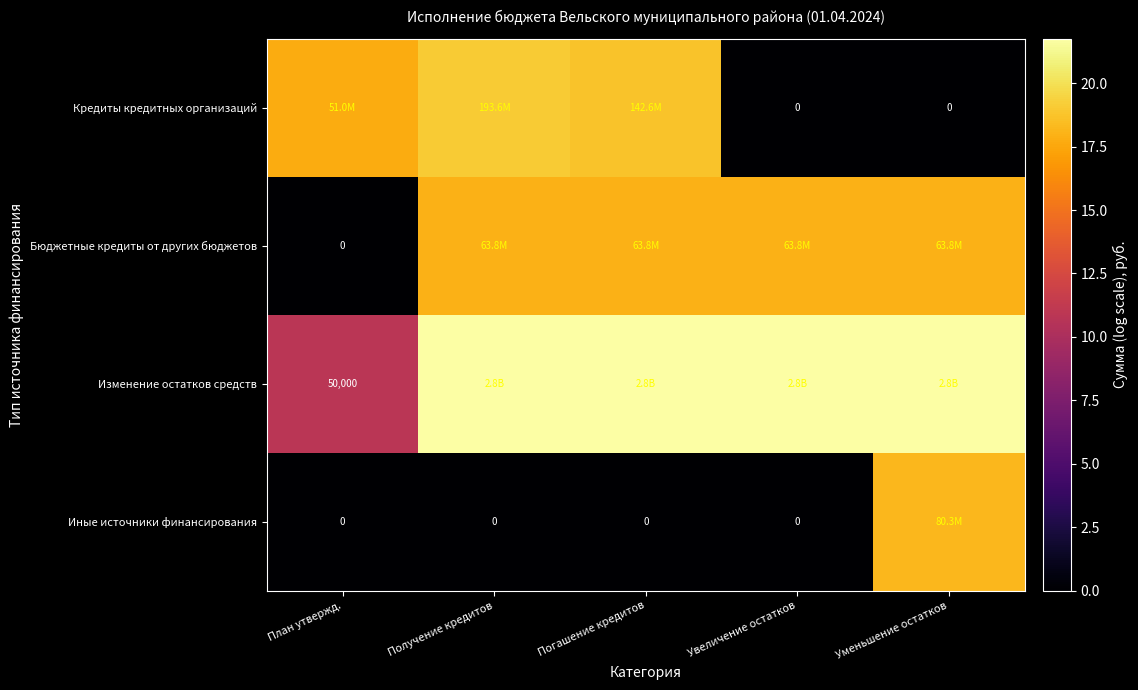

Which has a higher value, План утвержд. or Увеличение остатков?

План утвержд.